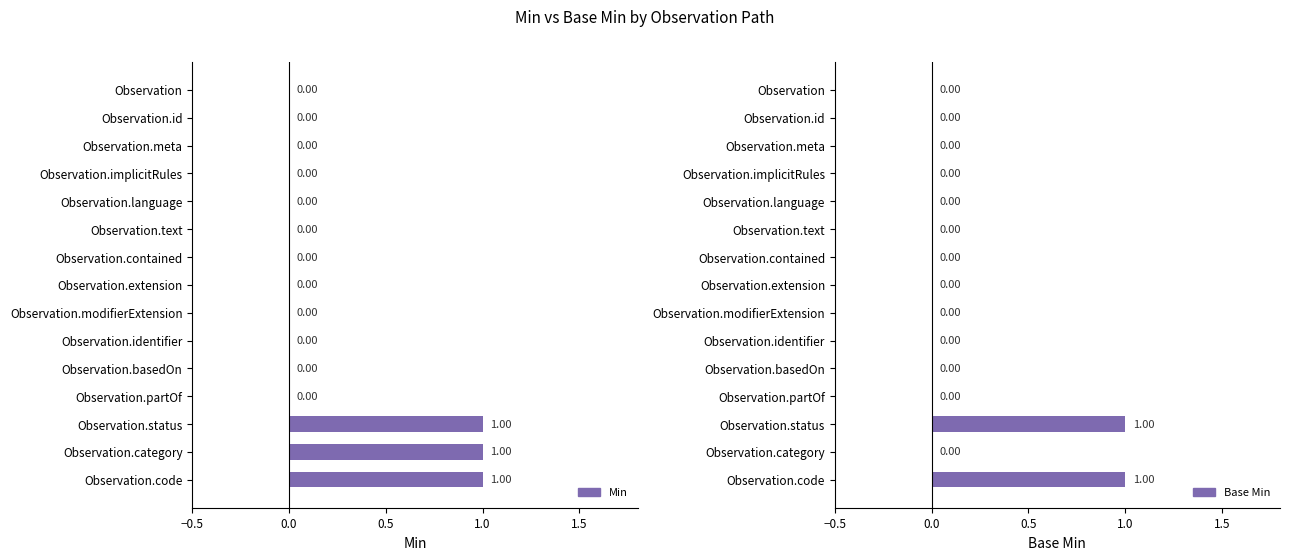

Does the chart contain stacked bars?

No